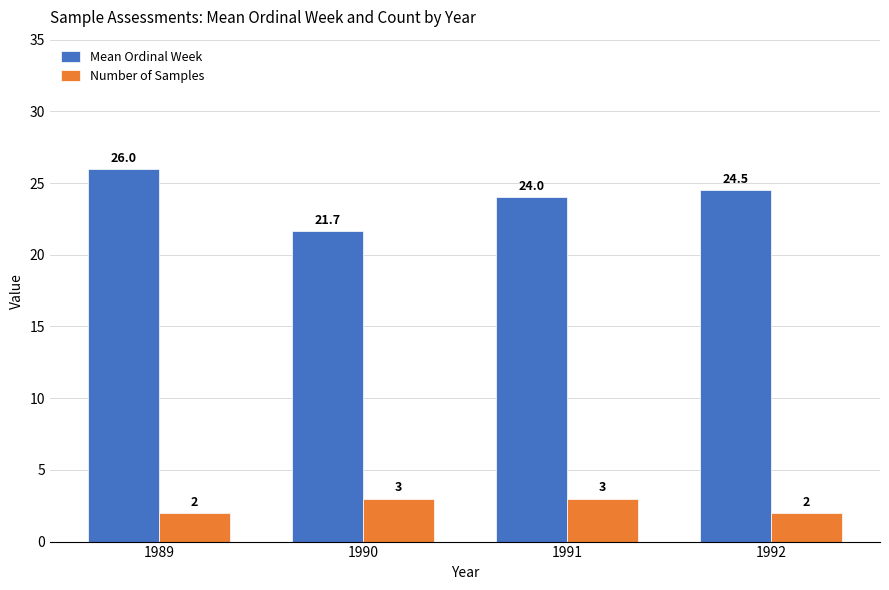

What is the total value across all series at 1989?

28.0